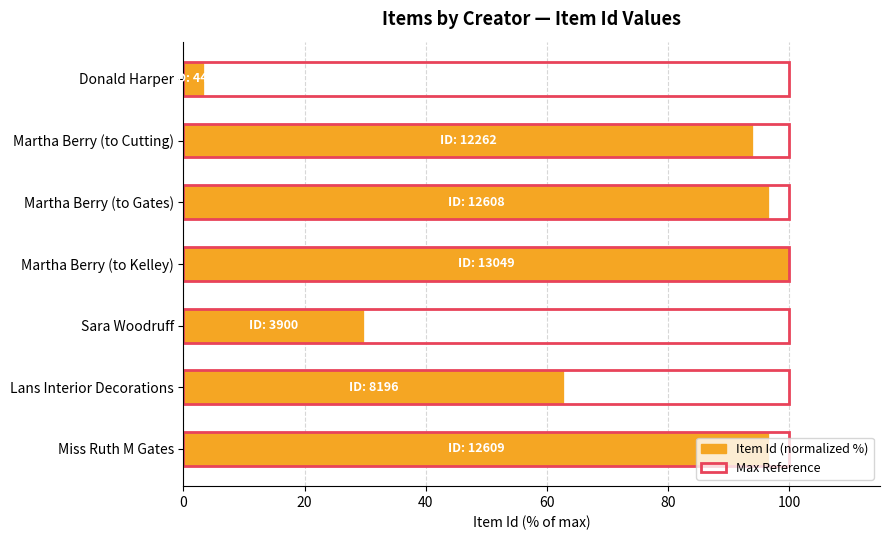

List the series in order of their peak value, highest first.

Item Id (normalized %), Max Reference